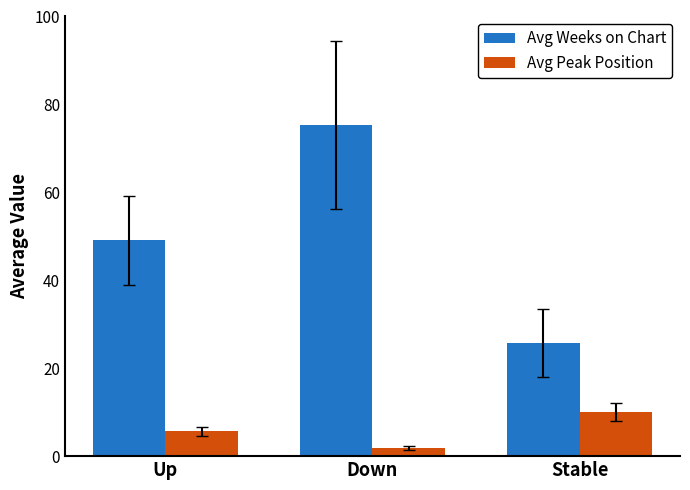

Are the bars grouped side by side (vs. stacked)?

Yes